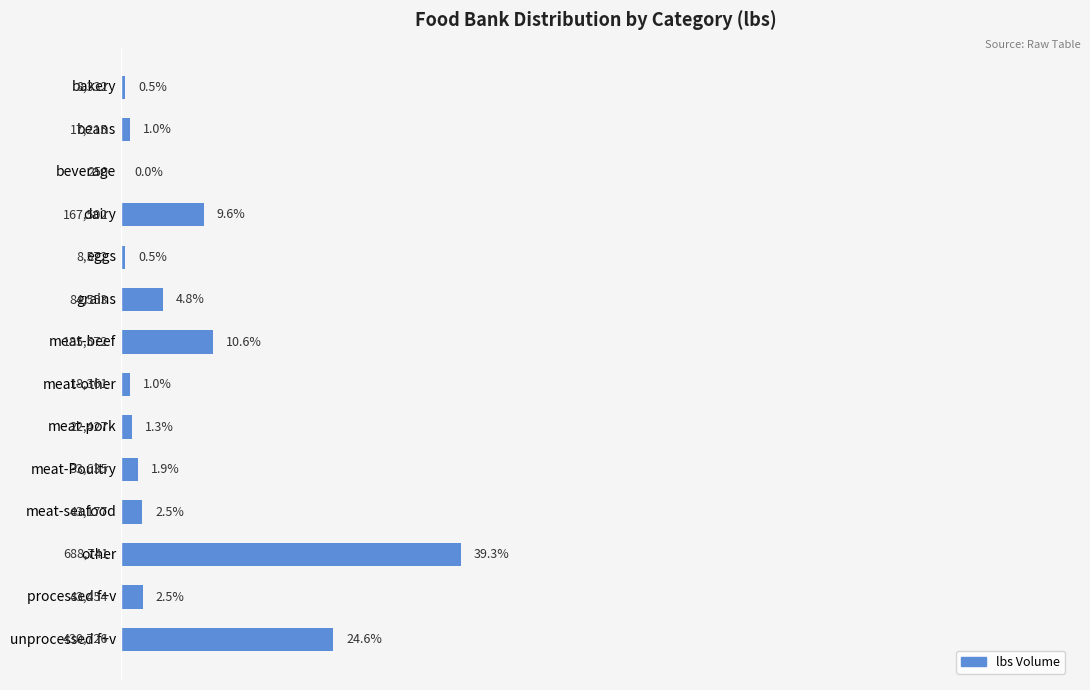

What is the maximum value shown in the chart?

39.3